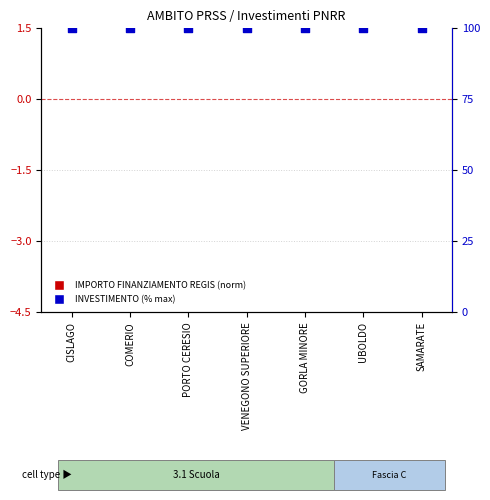

What are all the series names shown in the legend?

IMPORTO FINANZIAMENTO REGIS (norm), INVESTIMENTO (% max)